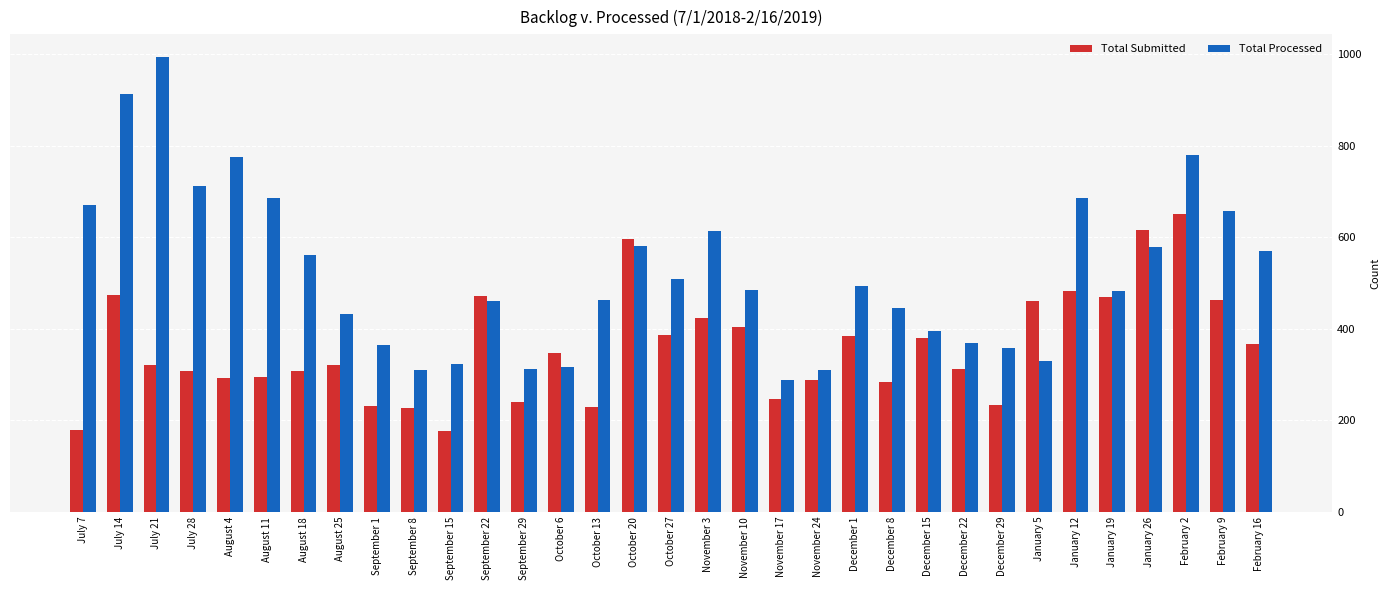

What position from the right is July 7?

33